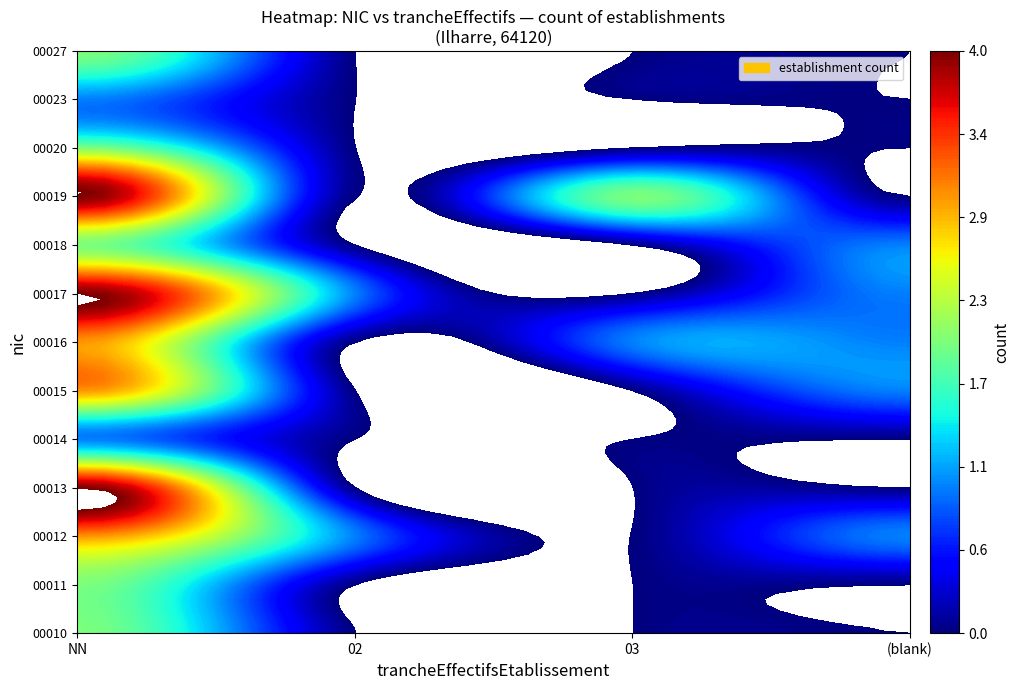

Which series has the largest range (max minus min)?

00013